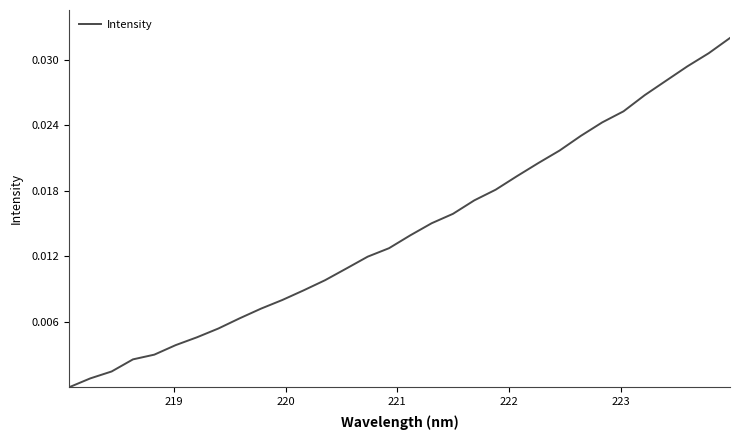

How many lines are shown in the chart?

1